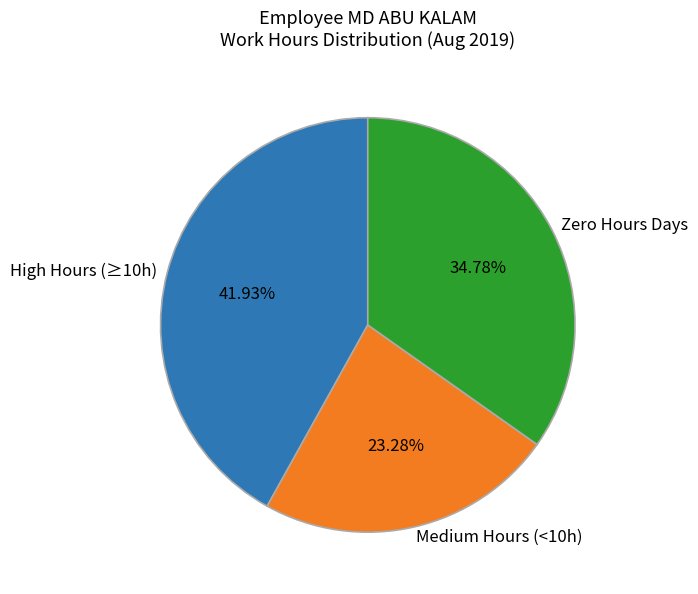

Between Medium Hours (<10h) and High Hours (≥10h), which is larger?

High Hours (≥10h)